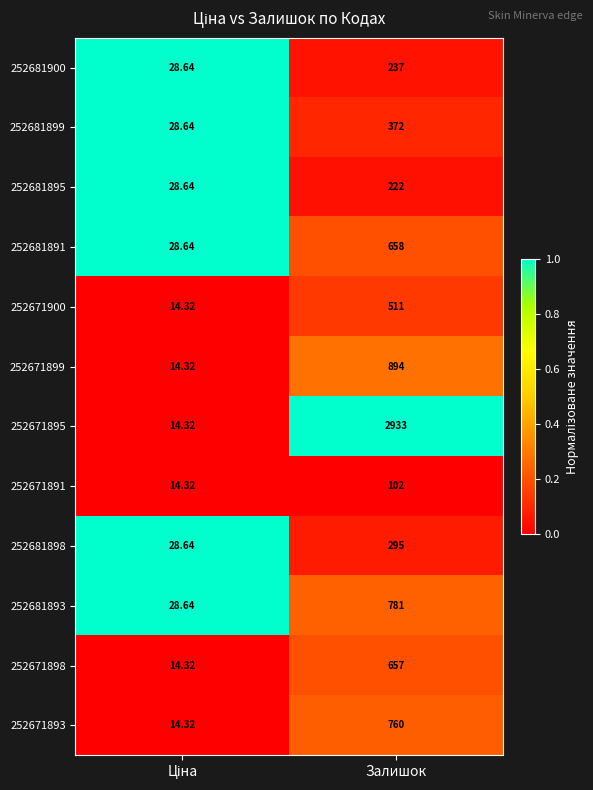

At which category is the sum across all series the highest?

Залишок